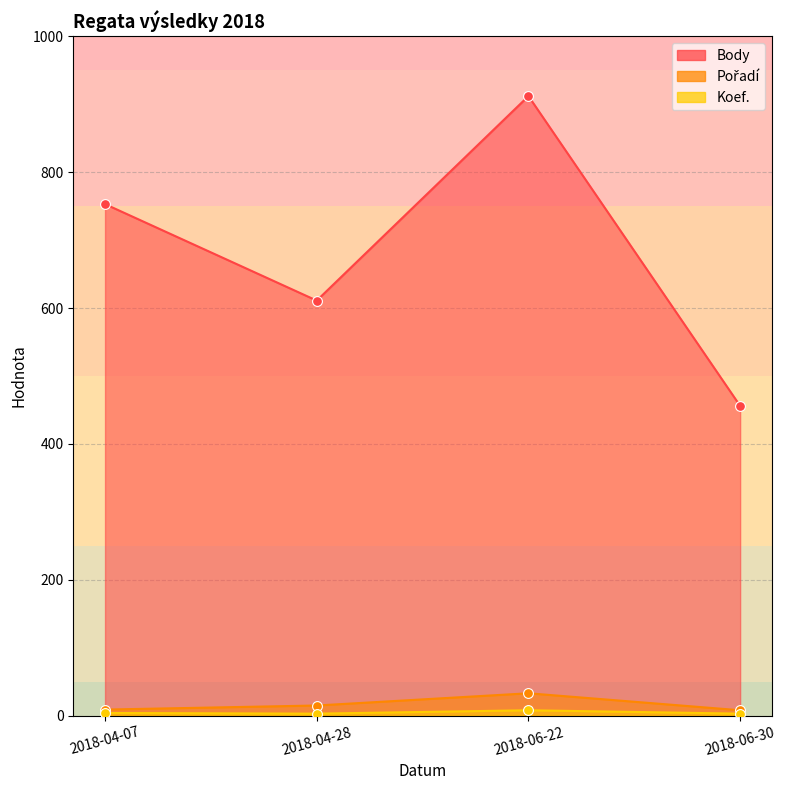

What are all the series names shown in the legend?

Body, Pořadí, Koef.